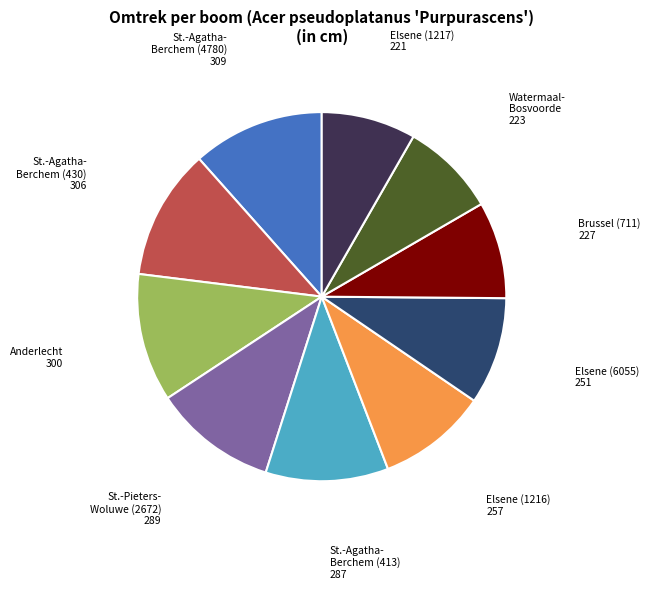

Is there a majority slice in this chart?

No